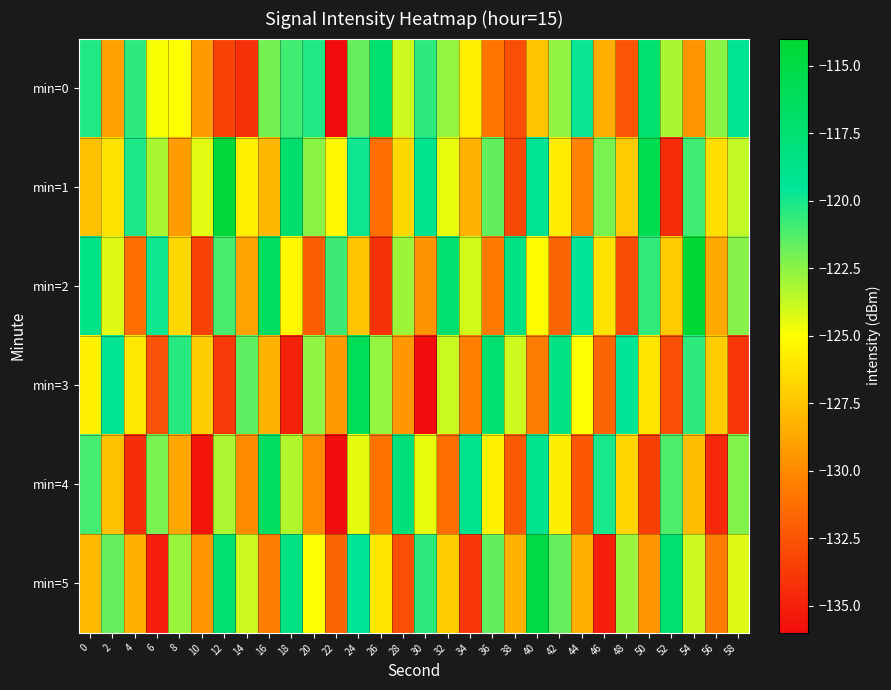

Reading right to left, transcribe all the data shown in this chart.

min=0: 58=-119.2	56=-122.5	54=-129.5	52=-123.1	50=-117.2	48=-132.5	46=-128.5	44=-119.7	42=-122.6	40=-127.5	38=-132.8	36=-130.9	34=-125.7	32=-122.7	30=-120.5	28=-124.0	26=-117.2	24=-121.7	22=-136.0	20=-120.2	18=-120.9	16=-122.0	14=-134.2	12=-133.4	10=-129.3	8=-125.0	6=-124.8	4=-120.5	2=-129.0	0=-120.2
min=1: 58=-123.7	56=-126.4	54=-120.9	52=-134.5	50=-115.6	48=-127.3	46=-122.1	44=-130.4	42=-125.8	40=-119.2	38=-133.1	36=-121.6	34=-128.3	32=-124.5	30=-118.9	28=-126.7	26=-131.2	24=-119.8	22=-125.3	20=-122.5	18=-117.2	16=-128.0	14=-125.6	12=-114.4	10=-124.3	8=-129.2	6=-123.1	4=-120.2	2=-126.2	0=-127.7
min=2: 58=-122.4	56=-128.7	54=-114.0	52=-127.3	50=-120.6	48=-132.9	46=-126.2	44=-119.5	42=-131.8	40=-125.1	38=-118.4	36=-130.7	34=-124.0	32=-117.3	30=-129.6	28=-122.9	26=-134.2	24=-127.5	22=-120.8	20=-132.1	18=-125.3	16=-116.6	14=-128.9	12=-121.1	10=-133.4	8=-126.7	6=-119.8	4=-131.2	2=-124.3	0=-118.5
min=3: 58=-133.9	56=-127.2	54=-120.5	52=-132.8	50=-126.1	48=-119.4	46=-131.7	44=-125.0	42=-118.3	40=-130.6	38=-123.9	36=-117.2	34=-130.5	32=-123.8	30=-136.1	28=-129.4	26=-122.7	24=-116.0	22=-129.3	20=-122.6	18=-134.9	16=-128.2	14=-121.5	12=-133.8	10=-127.1	8=-120.4	6=-132.7	4=-126.0	2=-119.3	0=-125.6
min=4: 58=-122.3	56=-134.6	54=-127.9	52=-121.2	50=-133.5	48=-126.8	46=-120.1	44=-132.4	42=-125.7	40=-119.0	38=-132.3	36=-125.6	34=-118.9	32=-131.2	30=-124.5	28=-117.8	26=-131.1	24=-124.4	22=-136.7	20=-130.0	18=-123.3	16=-116.6	14=-129.9	12=-123.2	10=-135.5	8=-128.8	6=-122.1	4=-134.4	2=-127.7	0=-121.0
min=5: 58=-124.3	56=-130.6	54=-123.9	52=-117.2	50=-129.5	48=-122.8	46=-135.1	44=-128.4	42=-121.7	40=-115.0	38=-128.3	36=-121.6	34=-133.9	32=-127.2	30=-120.5	28=-132.8	26=-126.1	24=-119.4	22=-131.7	20=-125.0	18=-118.3	16=-130.6	14=-123.9	12=-117.2	10=-129.5	8=-122.8	6=-135.1	4=-128.4	2=-121.7	0=-128.0